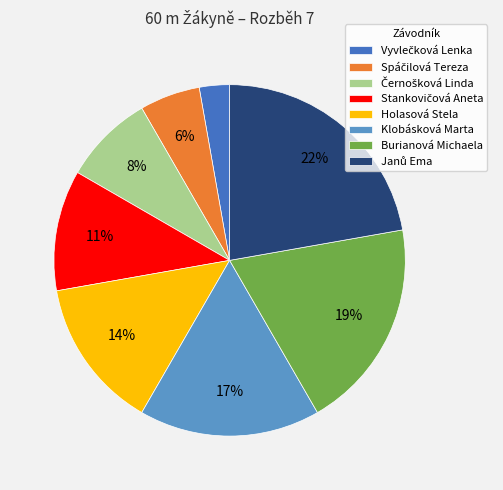

To the nearest percent, what is the difference between the largest and smallest slice percentages?

19%